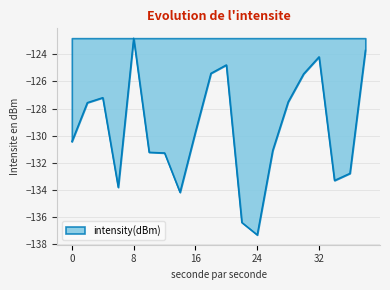

What is the difference between the maximum and minimum values?

14.5